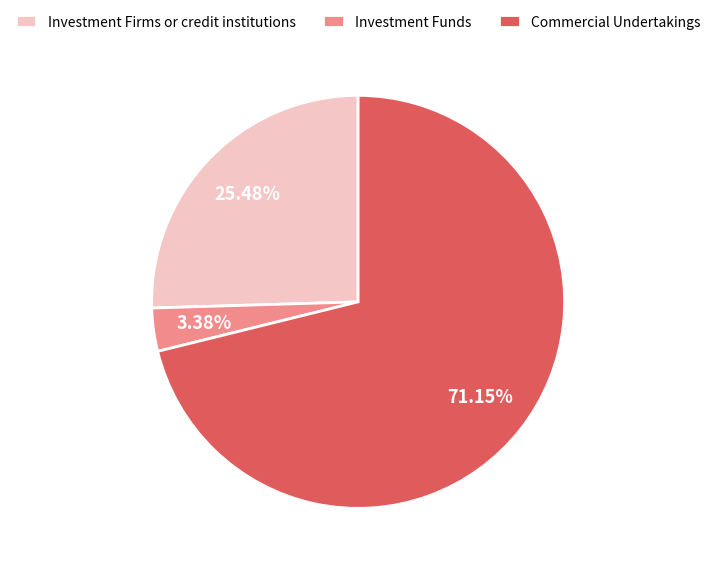

Which category has the biggest portion of the pie?

Commercial Undertakings